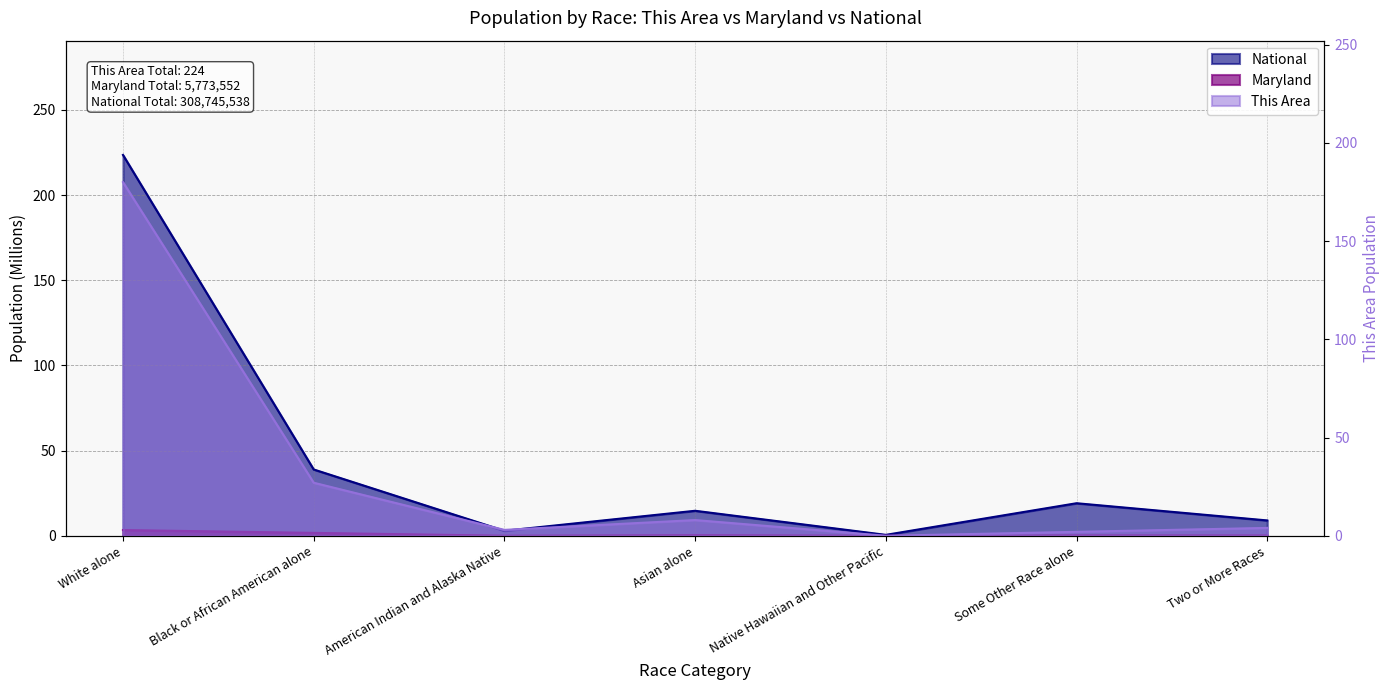

Rank the series at Some Other Race alone from highest to lowest value.

National, This Area, Maryland